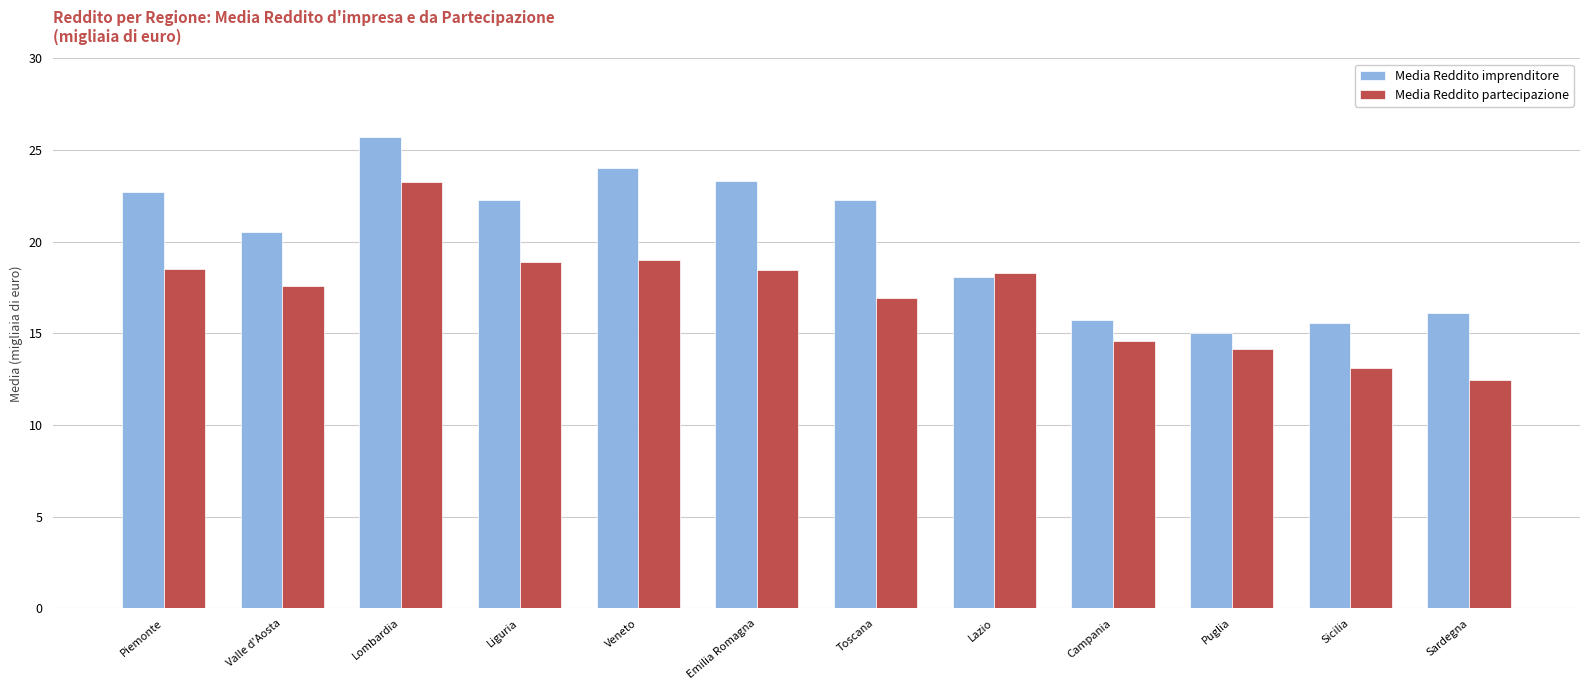

Between Liguria and Sardegna, which series saw the biggest shift?

Media Reddito partecipazione